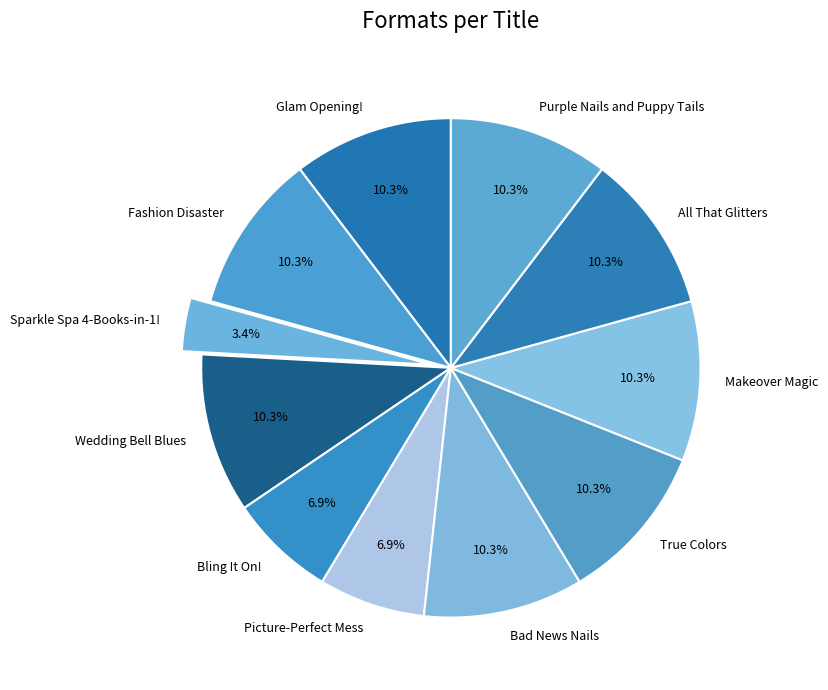

Is it true that All That Glitters is 1% of the pie?

False